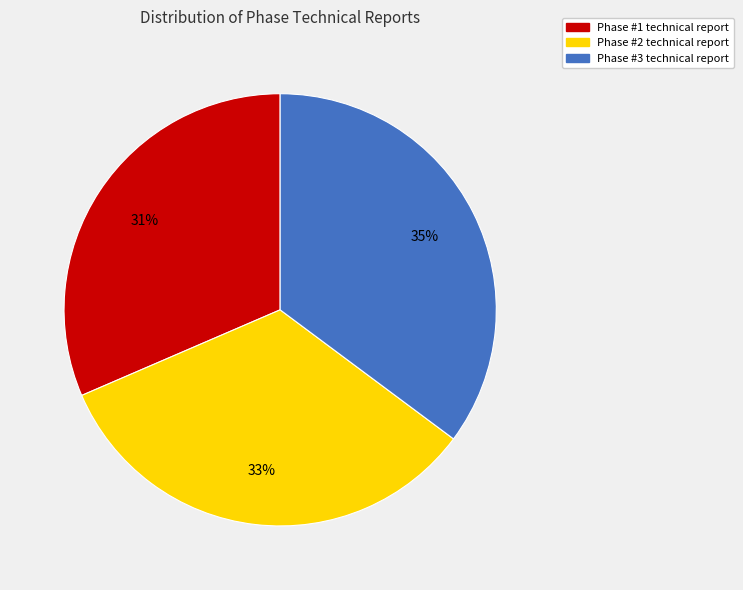

Approximately how many times larger is the value at Phase #2 technical report compared to Phase #3 technical report?

0.9